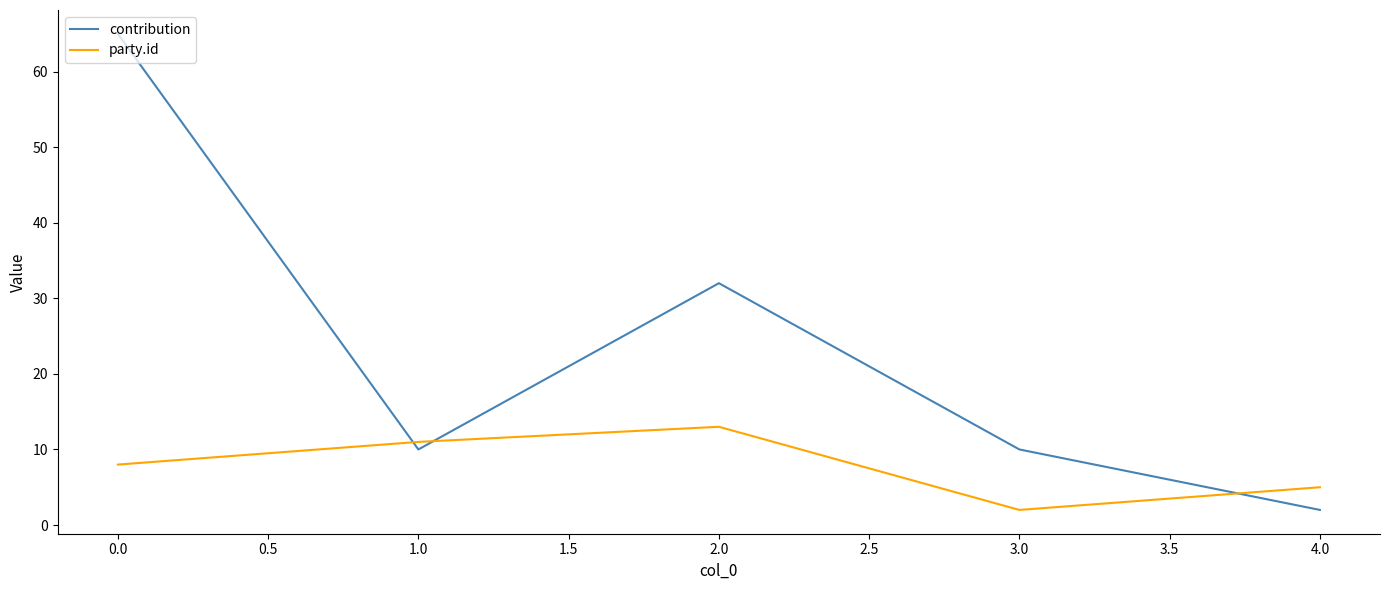

Is it true that party.id equals 19 at 2.0?

False